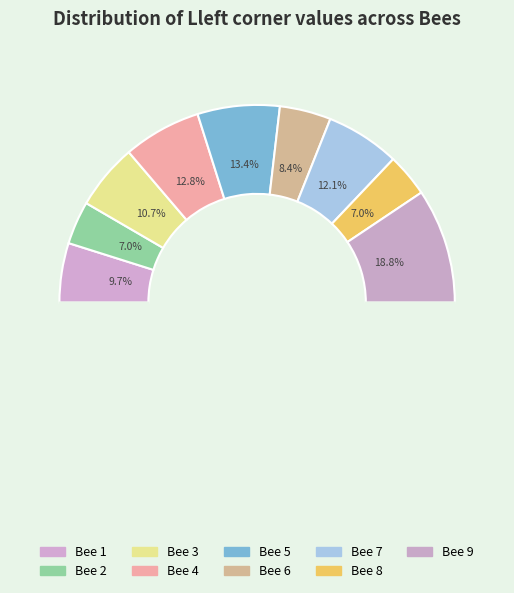

How many slices are in this pie chart?

9